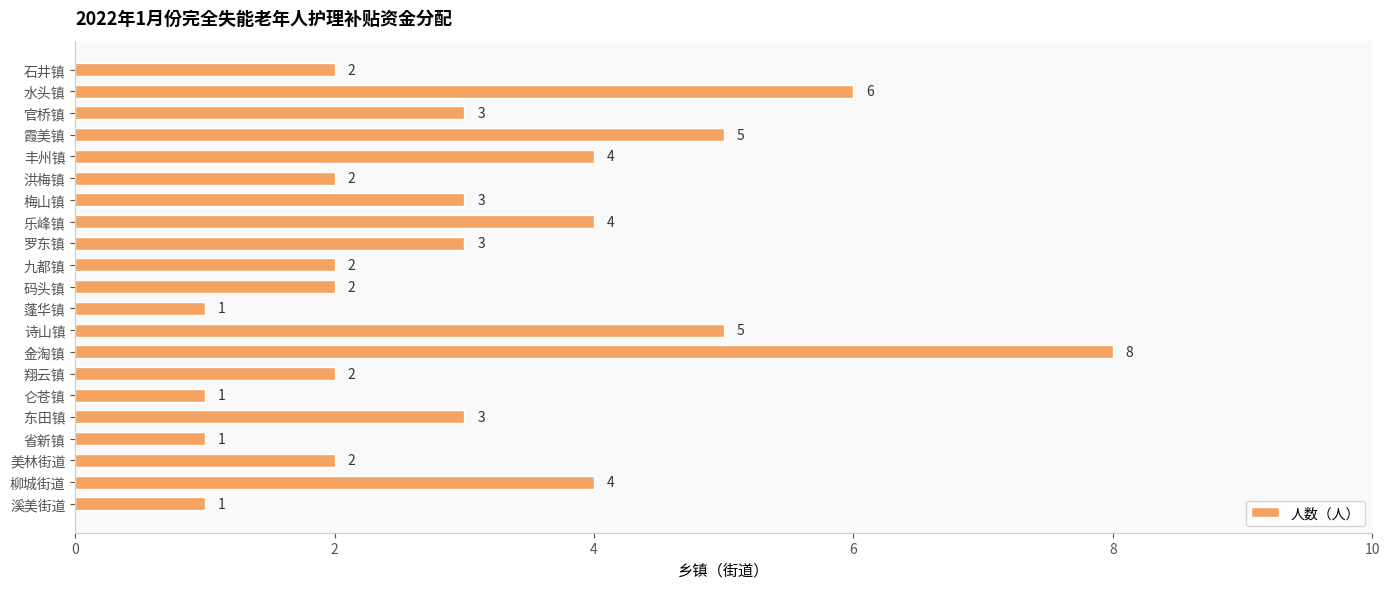

What is the approximate value at 金淘镇?

8